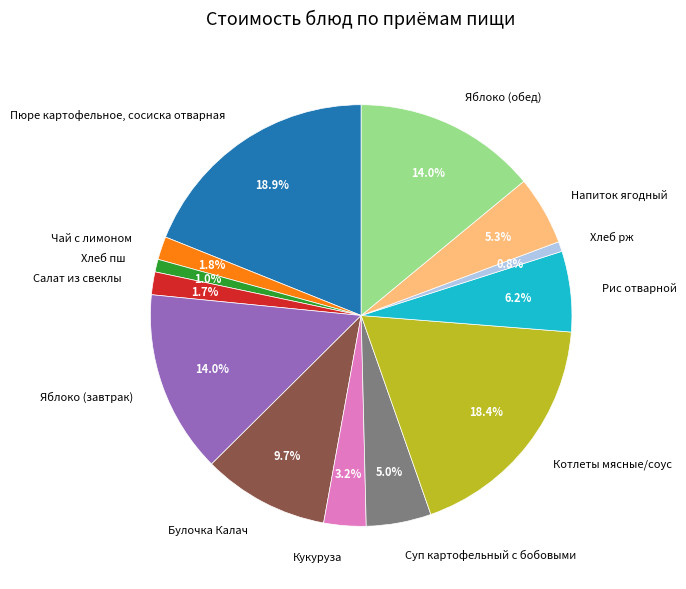

Which category has the biggest portion of the pie?

Пюре картофельное, сосиска отварная